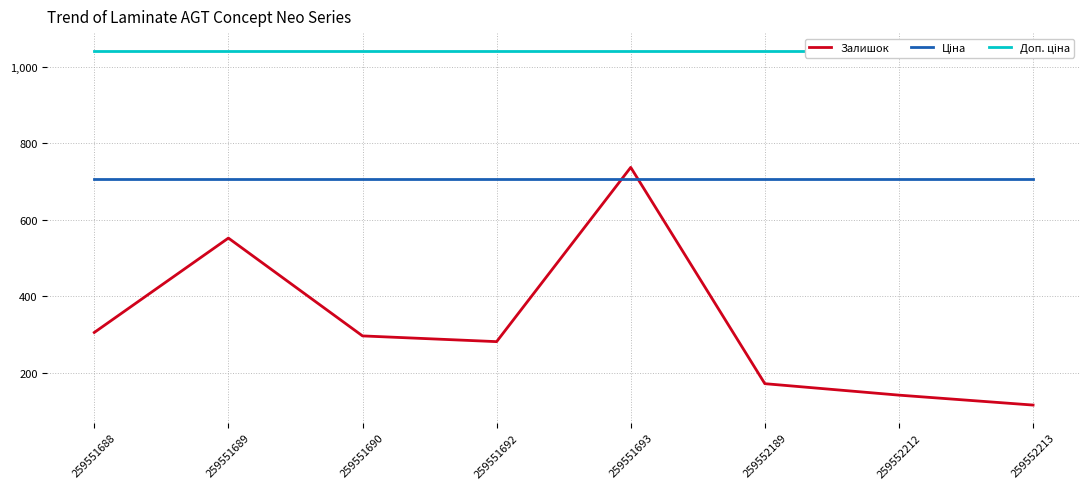

At how many categories does at least one series exceed 274?

8